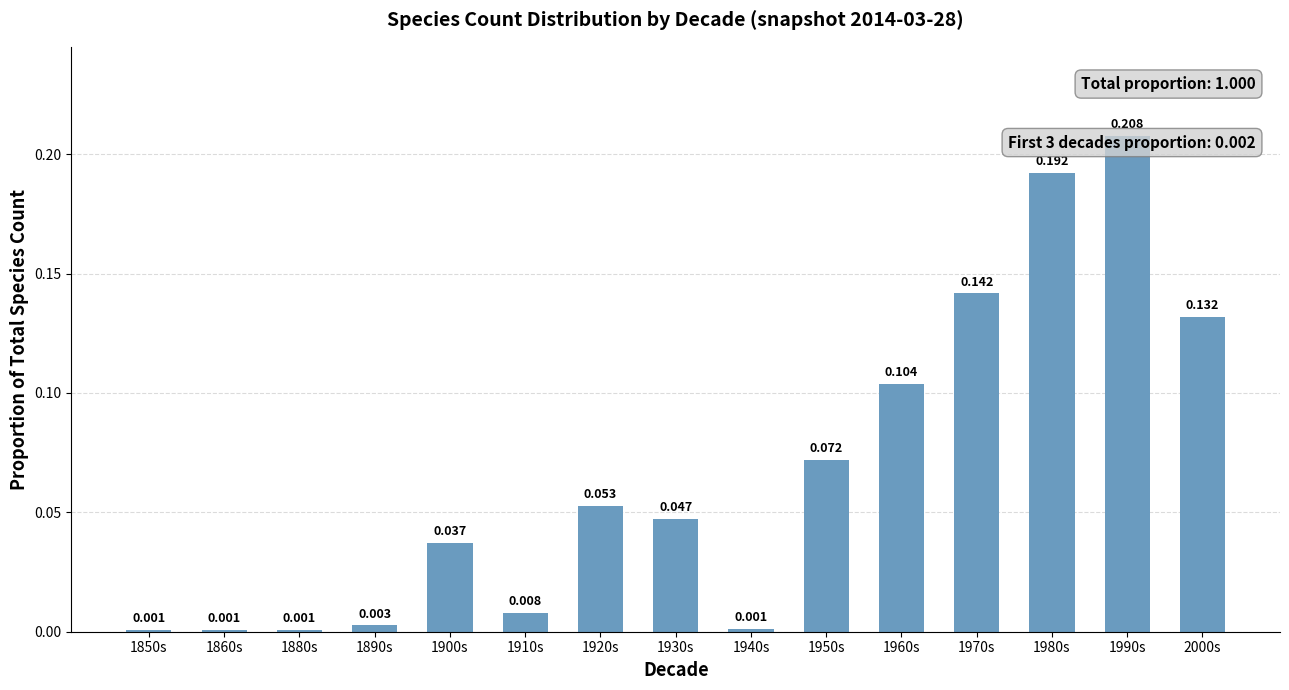

Rank the categories by value from highest to lowest.

1990s, 1980s, 1970s, 2000s, 1960s, 1950s, 1920s, 1930s, 1900s, 1910s, 1890s, 1940s, 1850s, 1860s, 1880s